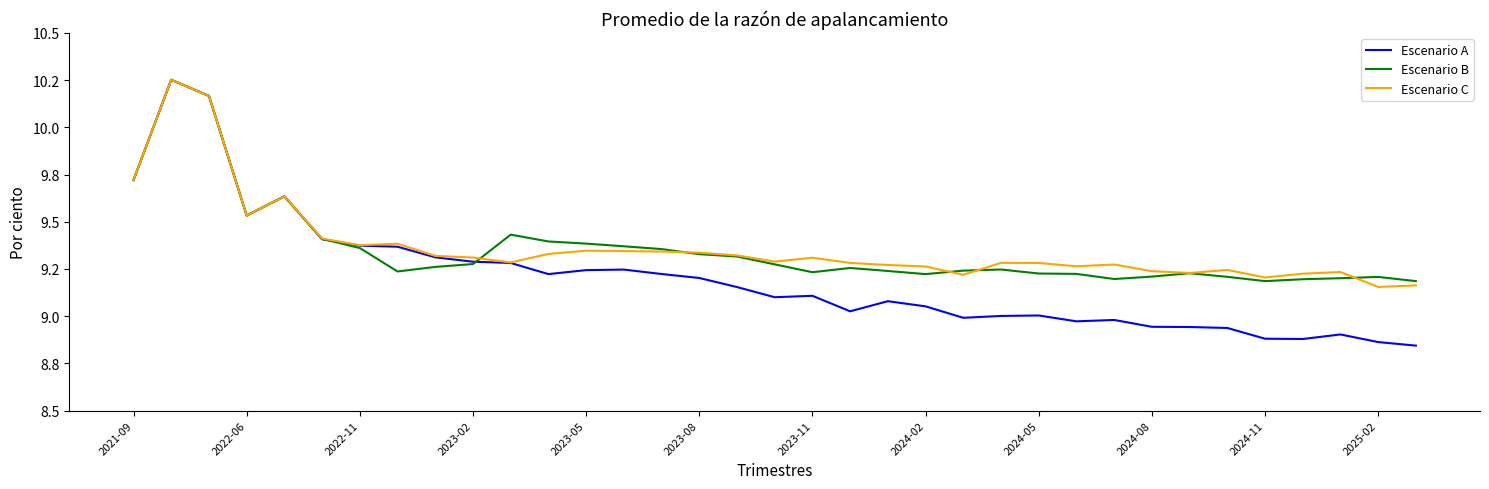

How many interior local valleys does the Escenario C series have?

9